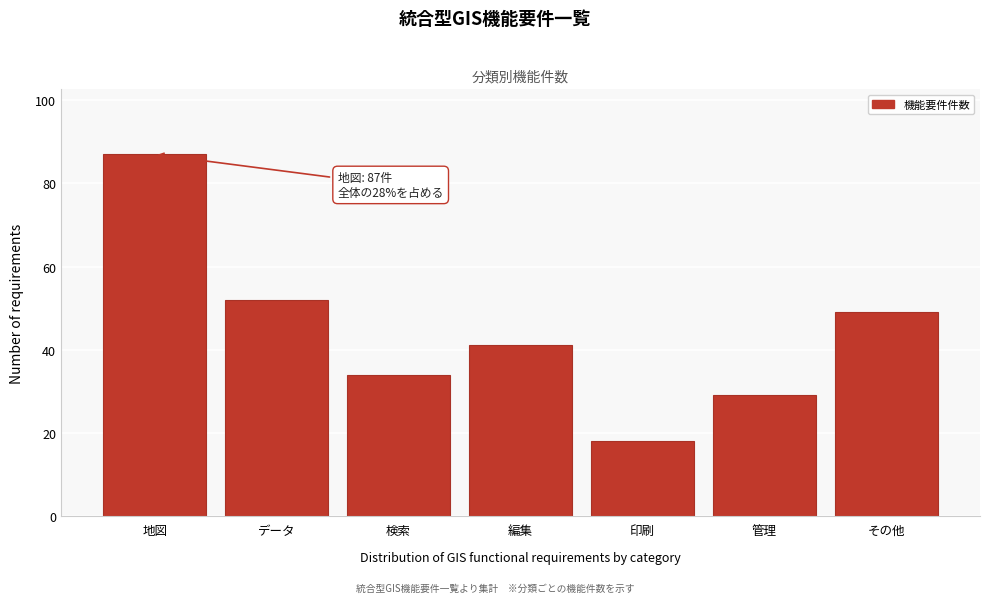

Reading left to right, transcribe all the data shown in this chart.

87	52	34	41	18	29	49